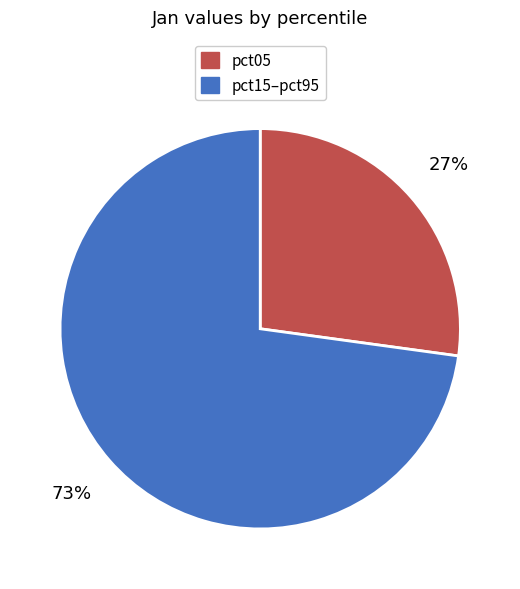

How many segments does this pie chart have?

2